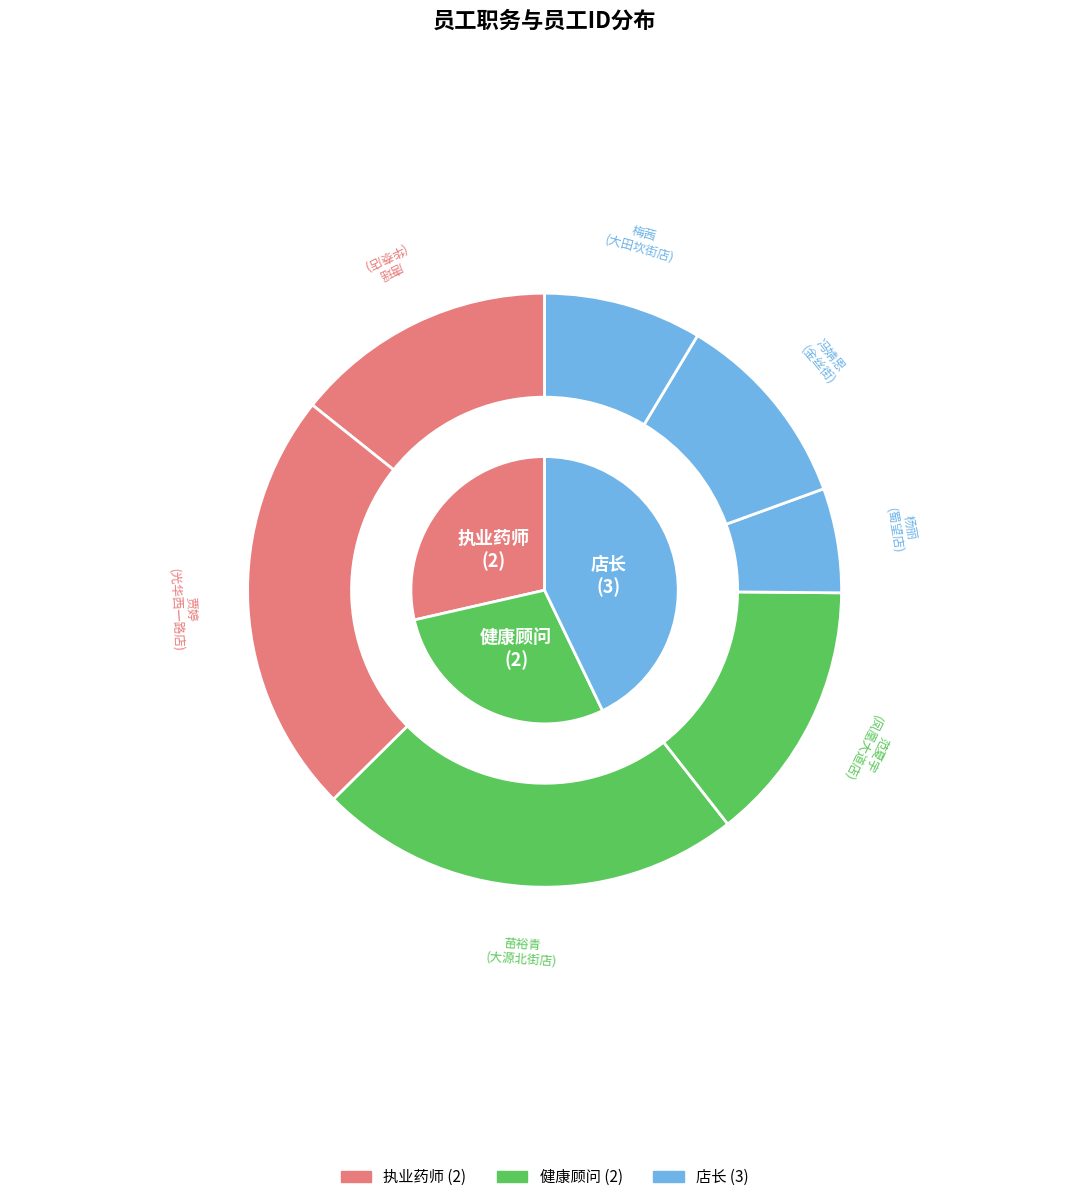

To the nearest percent, what portion does 杨丽
(蜀望店) represent?

6%